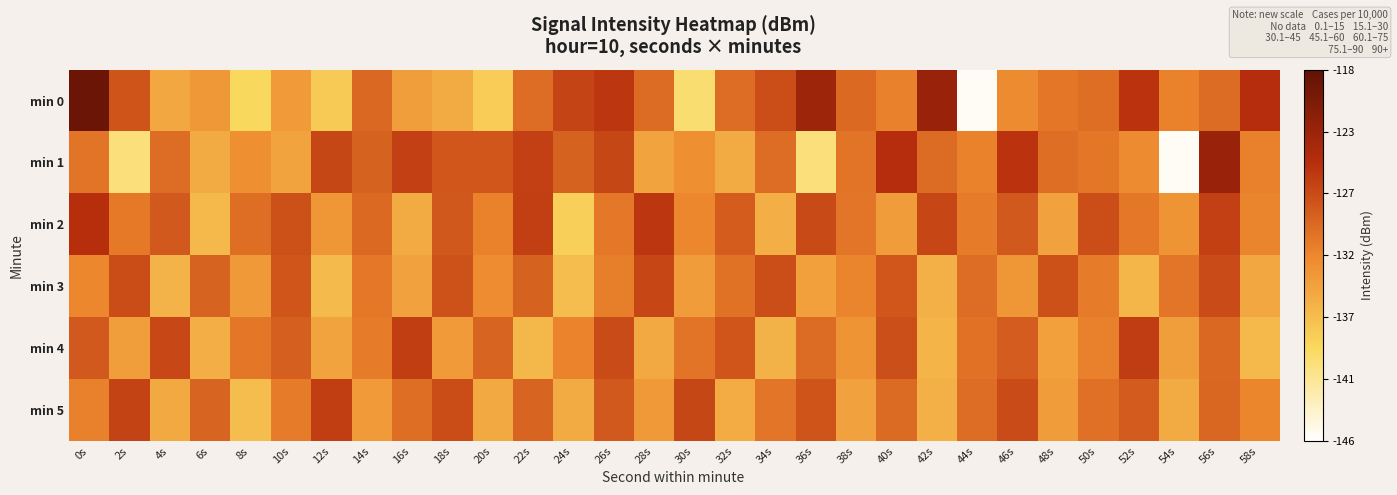

Which series has the largest range (max minus min)?

min 0